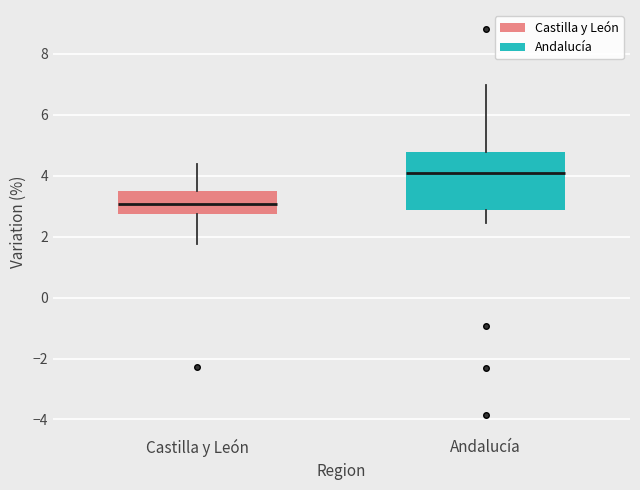

Where does the upper whisker of the box for Castilla y León end on the y-axis? The values are not printed on the chart, so give them approximately, as read against the axis.

4.4